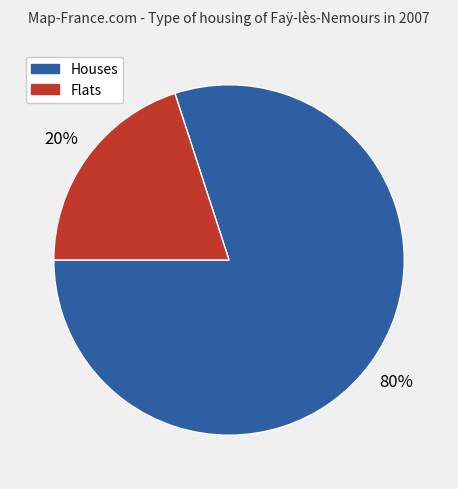

To the nearest percent, what is the difference between the largest and smallest slice percentages?

60%